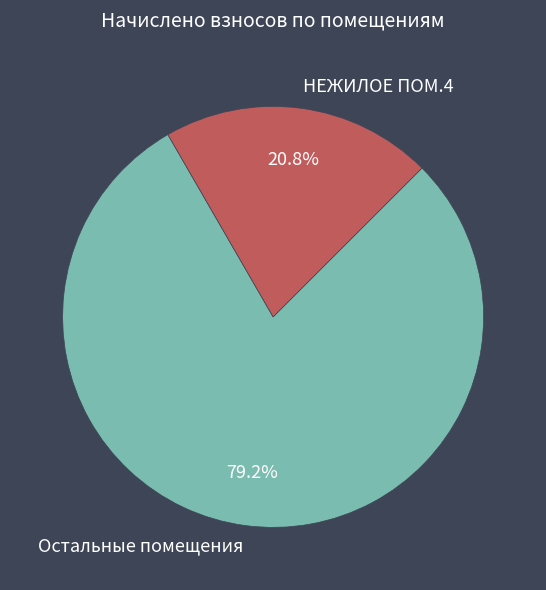

Rank the categories by value from highest to lowest.

Остальные помещения, НЕЖИЛОЕ ПОМ.4